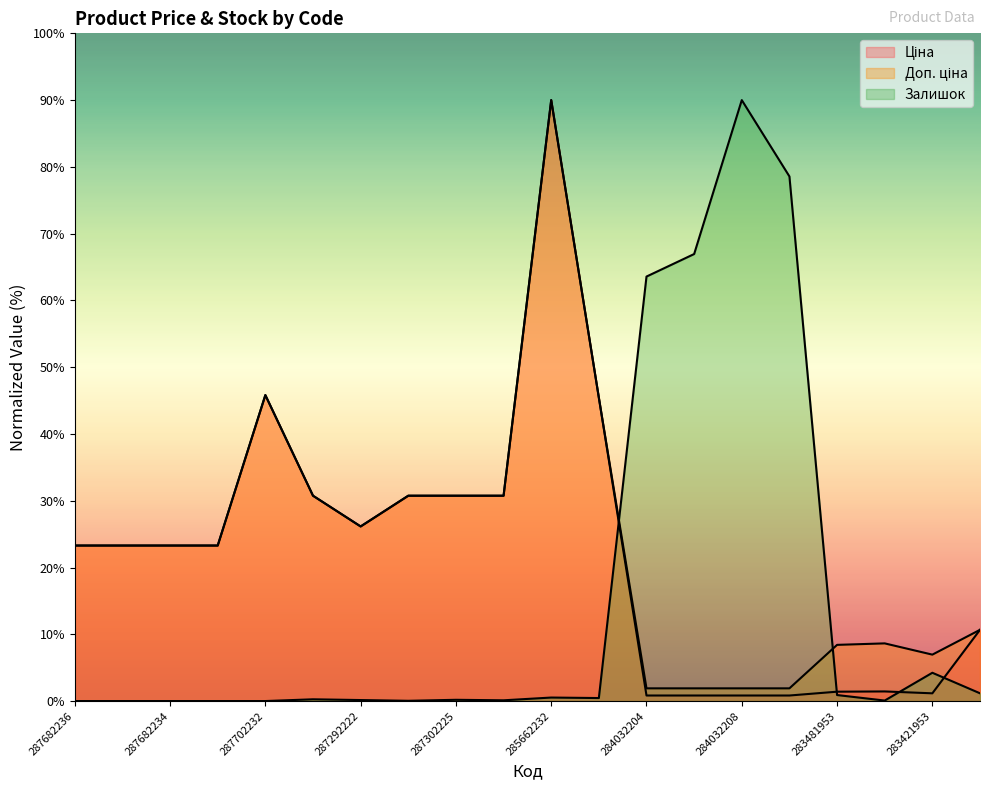

Reading left to right, transcribe all the data shown in this chart.

Ціна: 23.3	23.3	23.3	23.3	45.8	30.8	26.2	30.8	30.8	30.8	90.0	45.4	0.8	0.8	0.8	0.8	1.4	1.4	1.2	10.7
Доп. ціна: 23.3	23.3	23.3	23.3	45.8	30.8	26.2	30.8	30.8	30.8	90.0	45.4	1.9	1.9	1.9	1.9	8.4	8.6	7.0	10.7
Залишок: 0.0	0.0	0.0	0.0	0.0	0.3	0.1	0.0	0.2	0.1	0.5	0.4	63.6	66.9	90.0	78.6	0.9	0.1	4.2	1.2